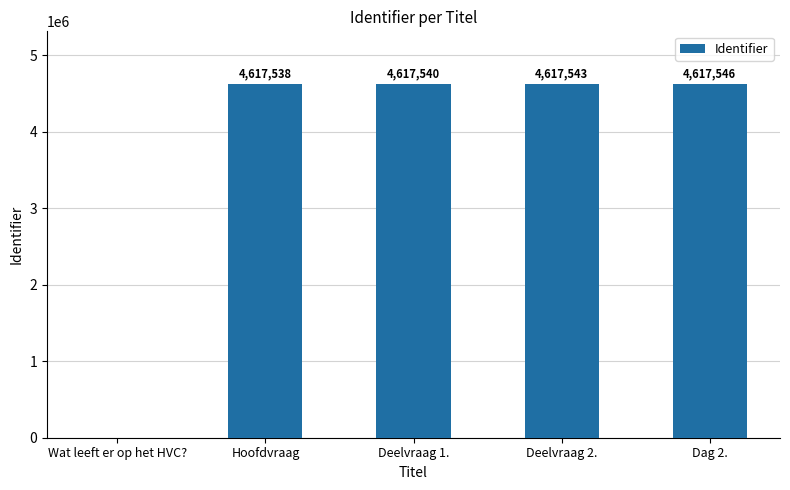

Which has a higher value, Hoofdvraag or Deelvraag 2.?

Deelvraag 2.